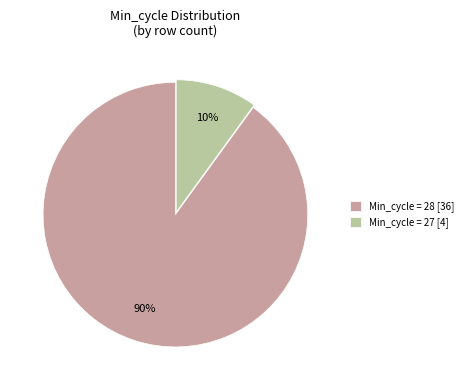

Which category has the biggest portion of the pie?

Min_cycle = 28 [36]